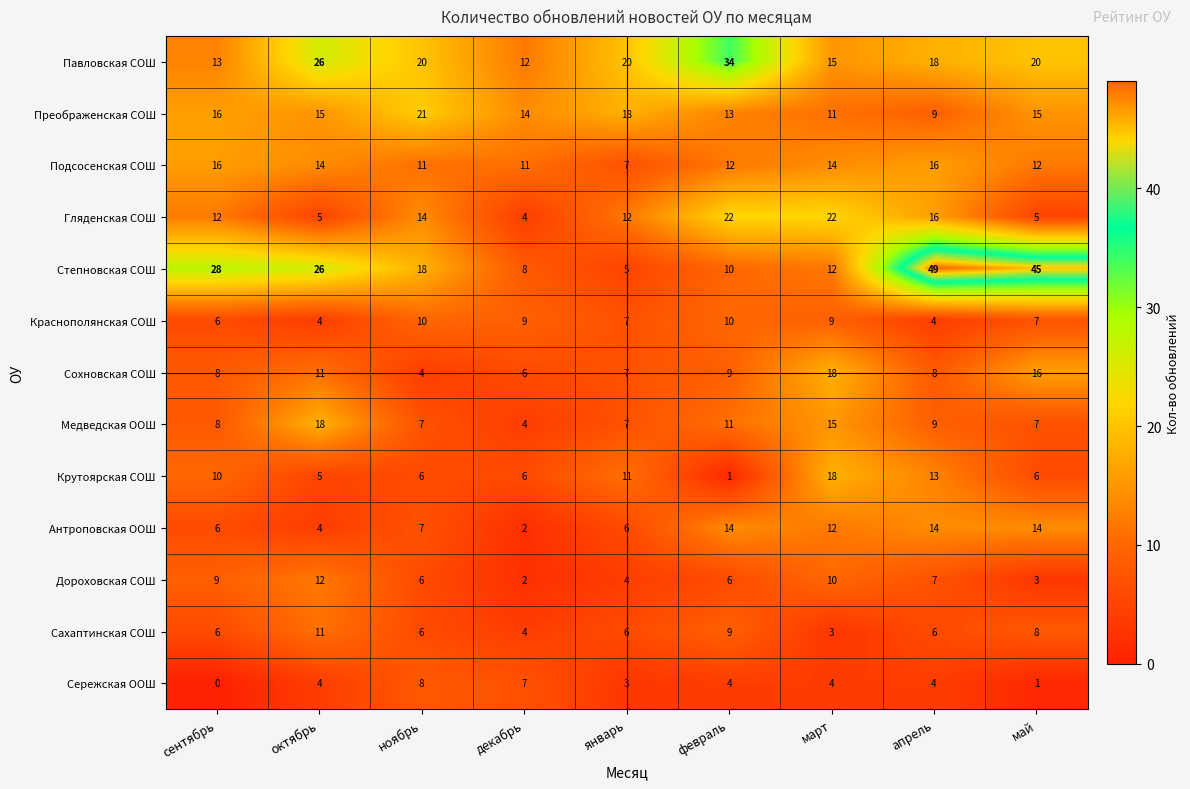

How many categories are shown in the chart?

9